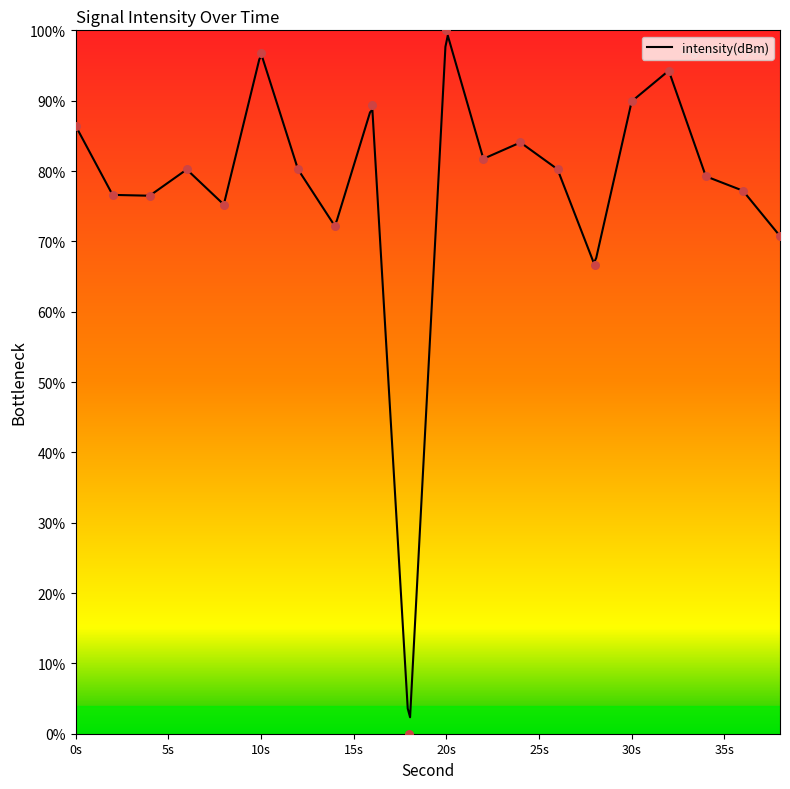

What is the change in value from 22 to 26?

-1.5